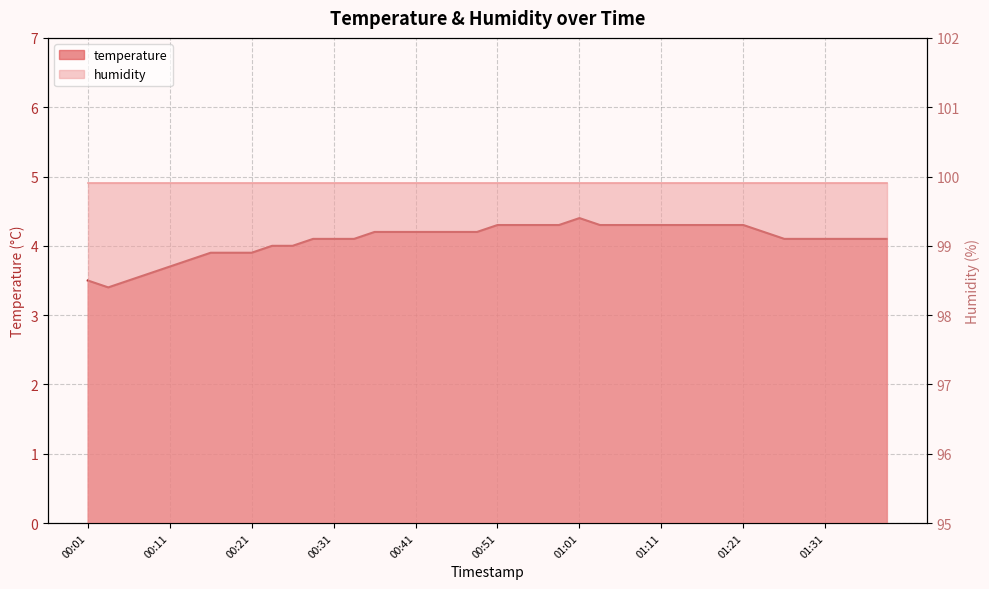

List the labels in order of value, largest first.

01:01, 00:51, 00:53, 00:56, 00:58, 01:03, 01:06, 01:08, 01:11, 01:13, 01:16, 01:18, 01:21, 00:36, 00:39, 00:41, 00:44, 00:46, 00:48, 01:23, 00:29, 00:31, 00:34, 01:26, 01:28, 01:31, 01:33, 01:36, 01:38, 00:24, 00:26, 00:16, 00:19, 00:21, 00:14, 00:11, 00:09, 00:01, 00:06, 00:04